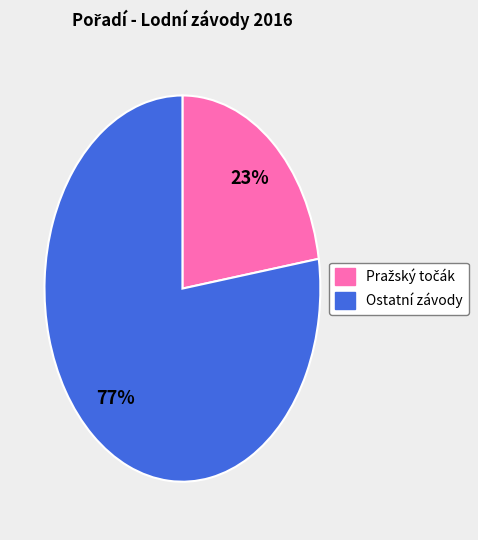

Does any single category account for the majority?

Yes